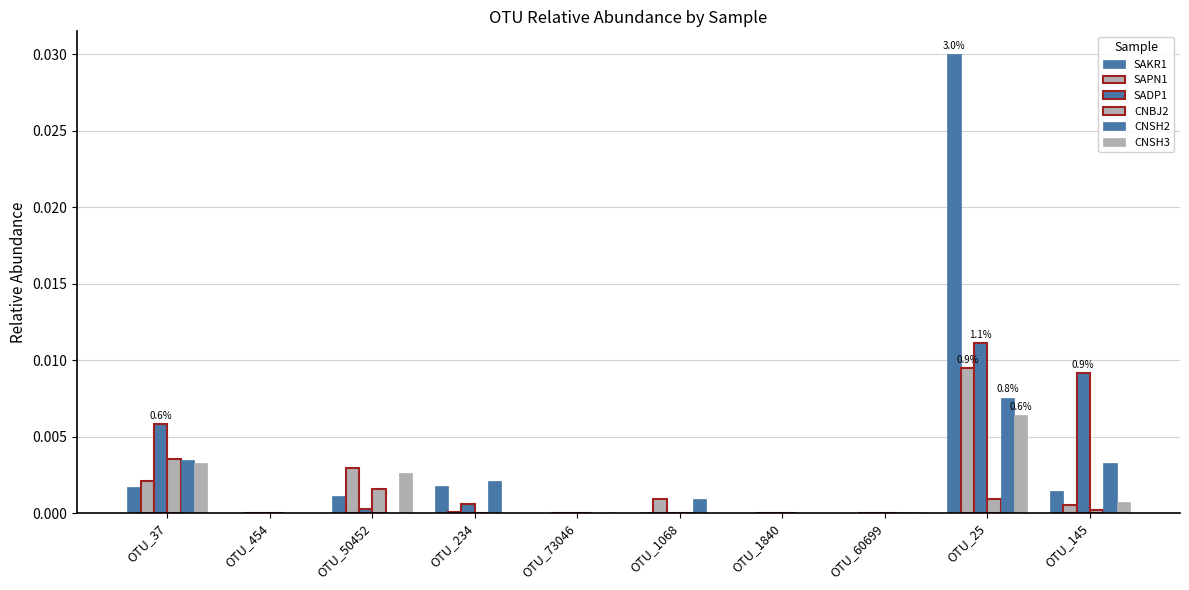

Which series has the largest total across all categories?

SAKR1